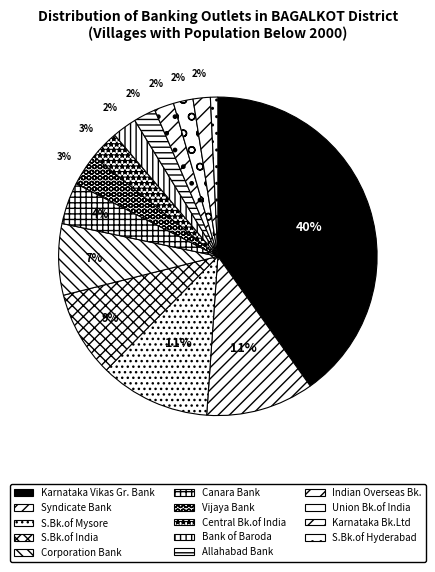

What percentage do Union Bk.of India and Central Bk.of India together represent?

5.0%